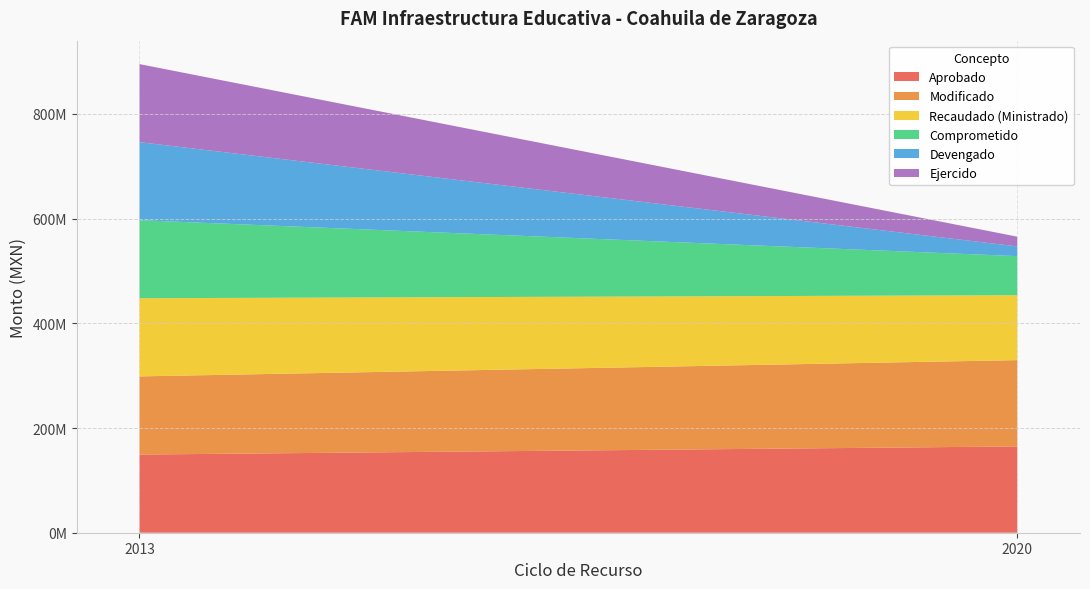

Reading left to right, list all the values displayed in this chart.

Aprobado: 2013=149313428.0	2020=164852983.0
Modificado: 2013=149313428.0	2020=164852983.0
Recaudado (Ministrado): 2013=149313428.0	2020=124011030.0
Comprometido: 2013=149077089.4	2020=74657216.2
Devengado: 2013=149077089.4	2020=18566307.9
Ejercido: 2013=149077089.4	2020=18566307.9